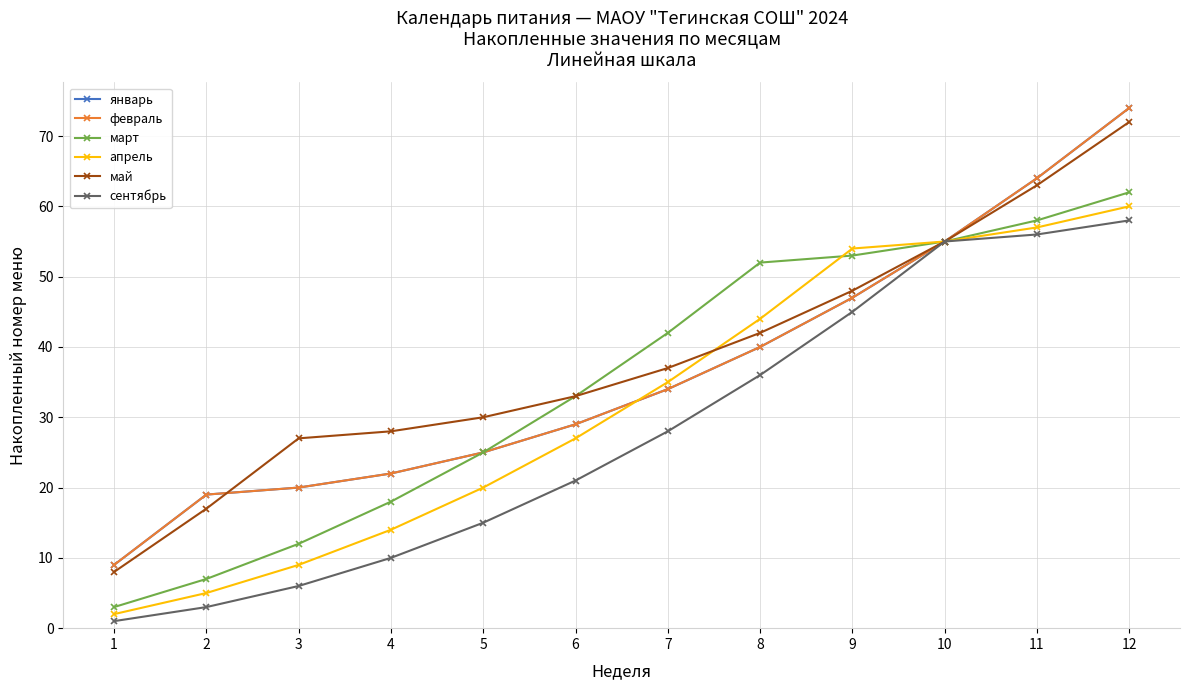

Is this an area chart (filled region under the line)?

No